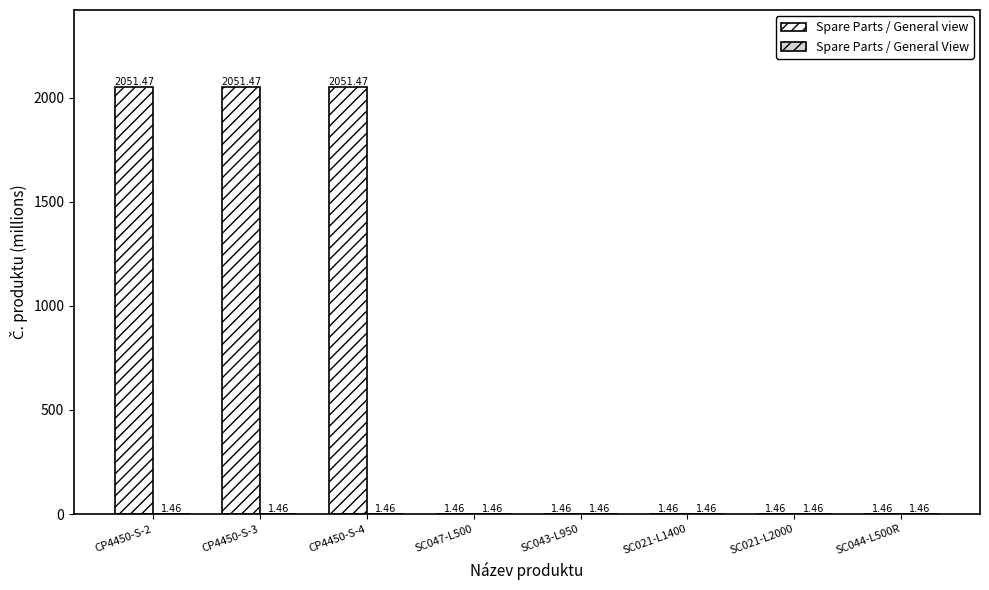

What is the sum of the Spare Parts / General view values at SC047-L500 and SC021-L2000?

2.9